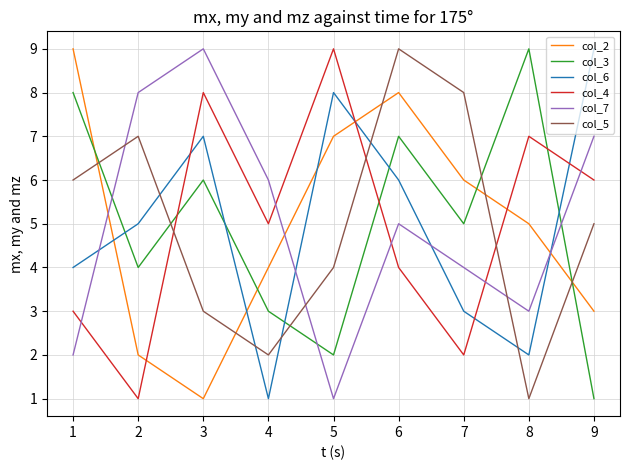

True or false: col_2 has more than 1 points higher than both neighbors.

False